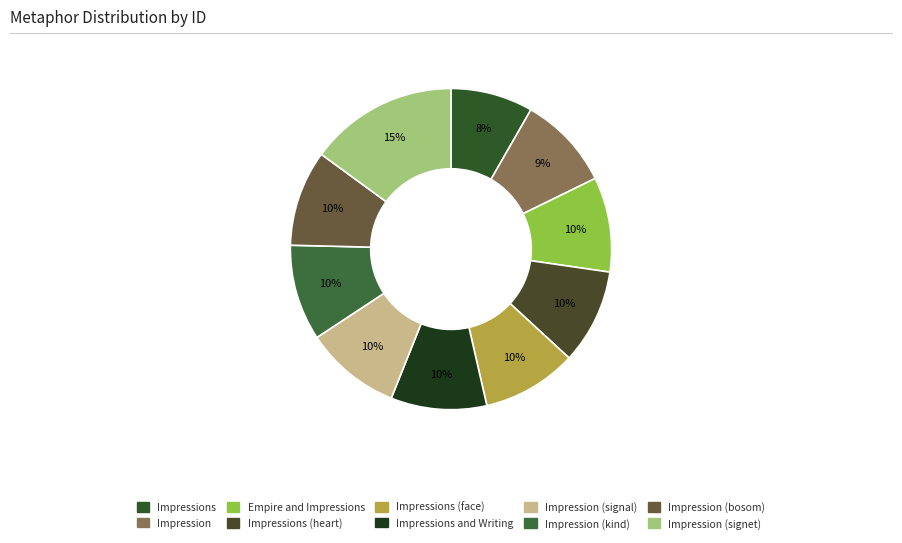

Which slice is the largest?

Impression (signet)